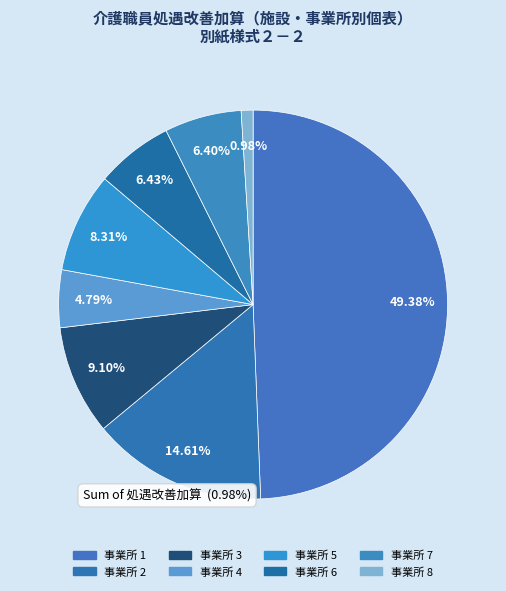

To the nearest percent, what is the average slice percentage?

12%